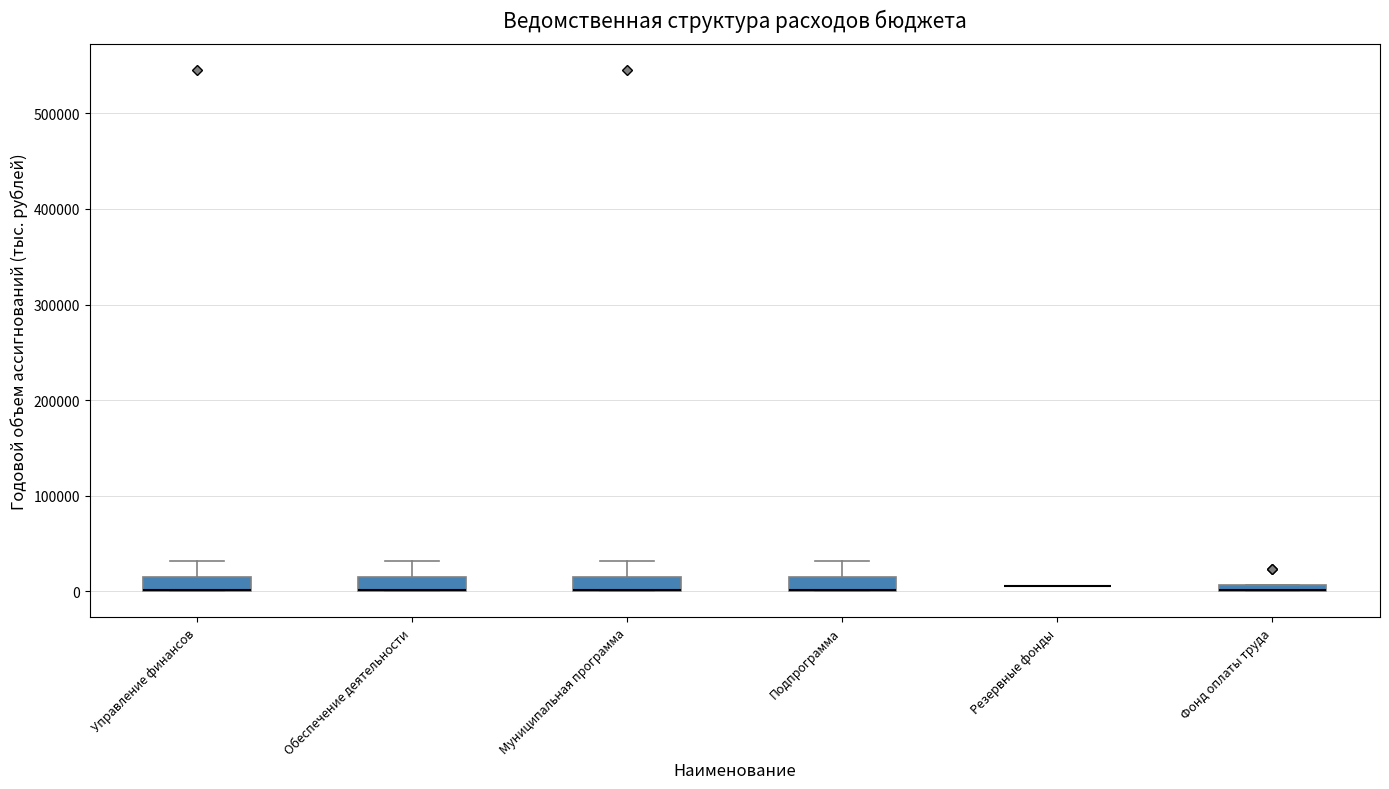

Where is the lower edge of the box for Фонд оплаты труда on the y-axis? The values are not printed on the chart, so give them approximately, as read against the axis.

0